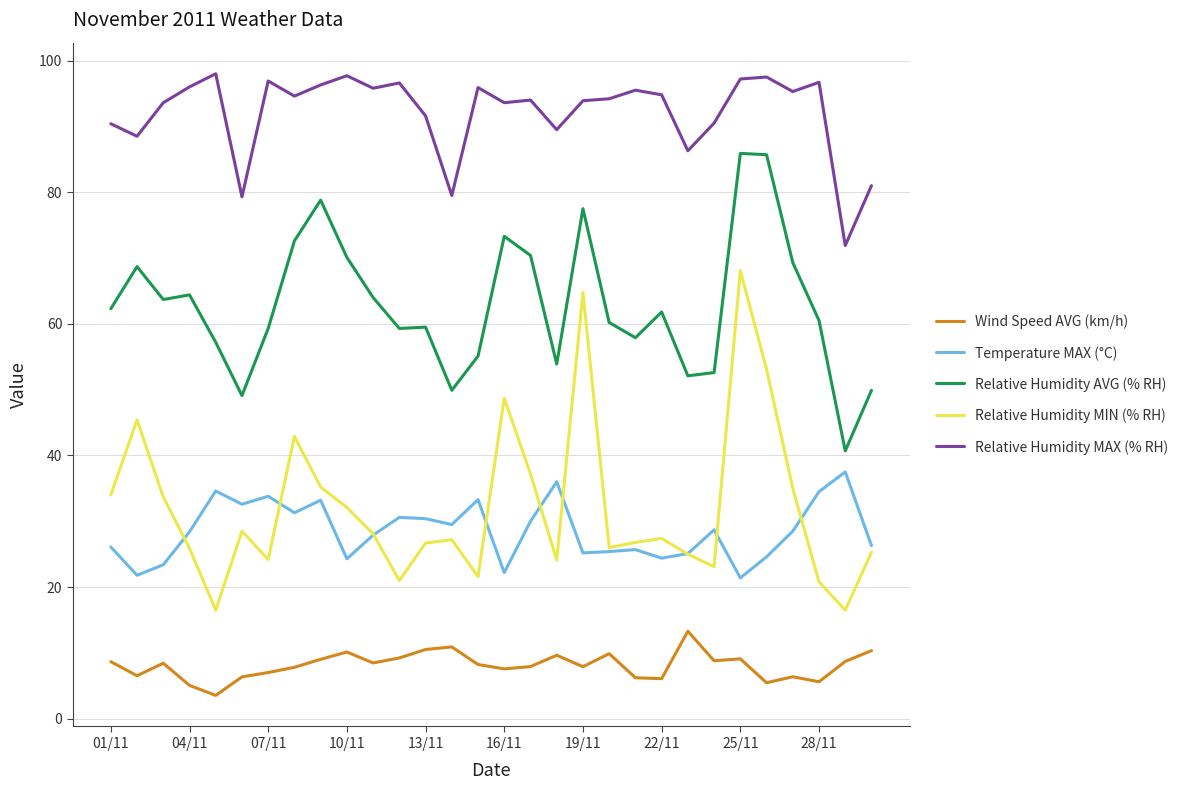

True or false: Relative Humidity MAX (% RH) and Relative Humidity MIN (% RH) cross at least once.

False